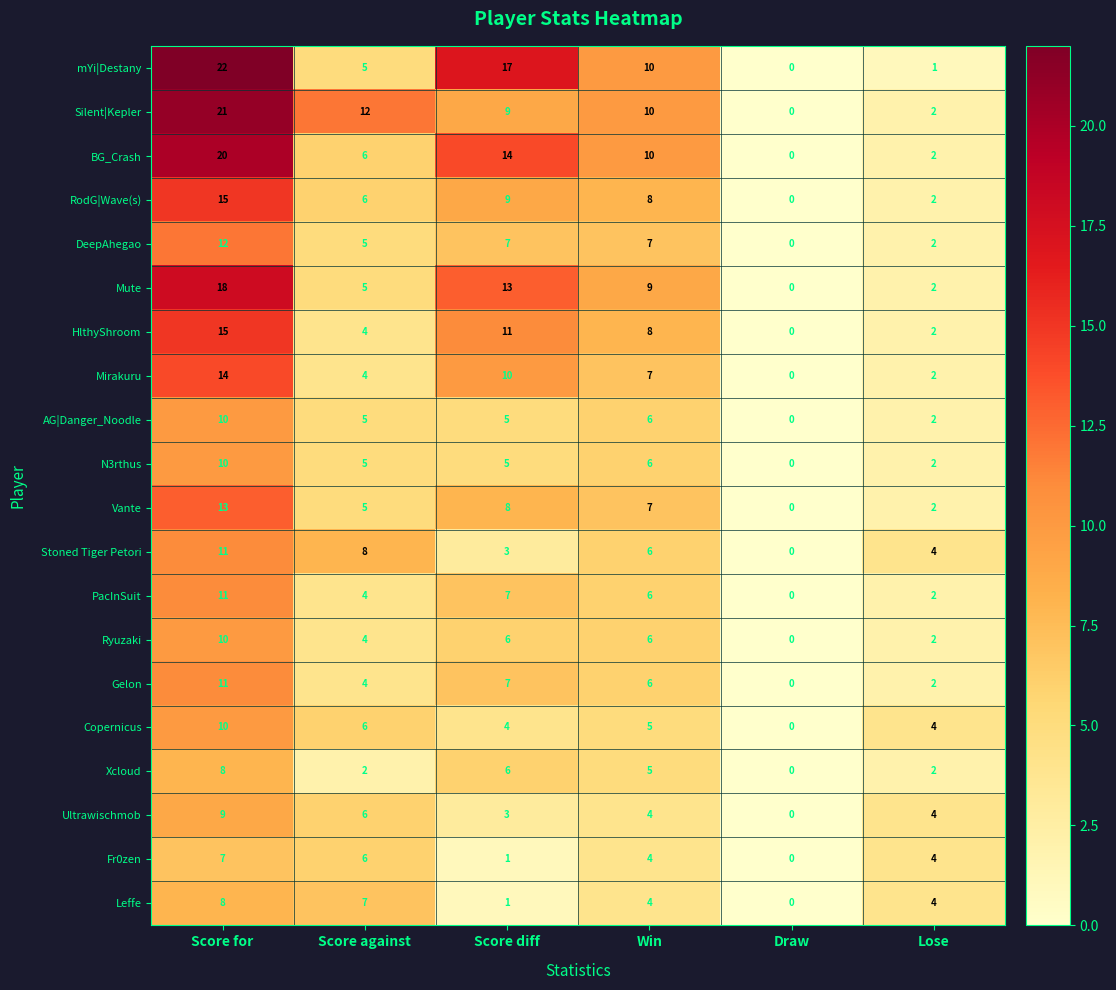

What is the sum of all Xcloud values?

23